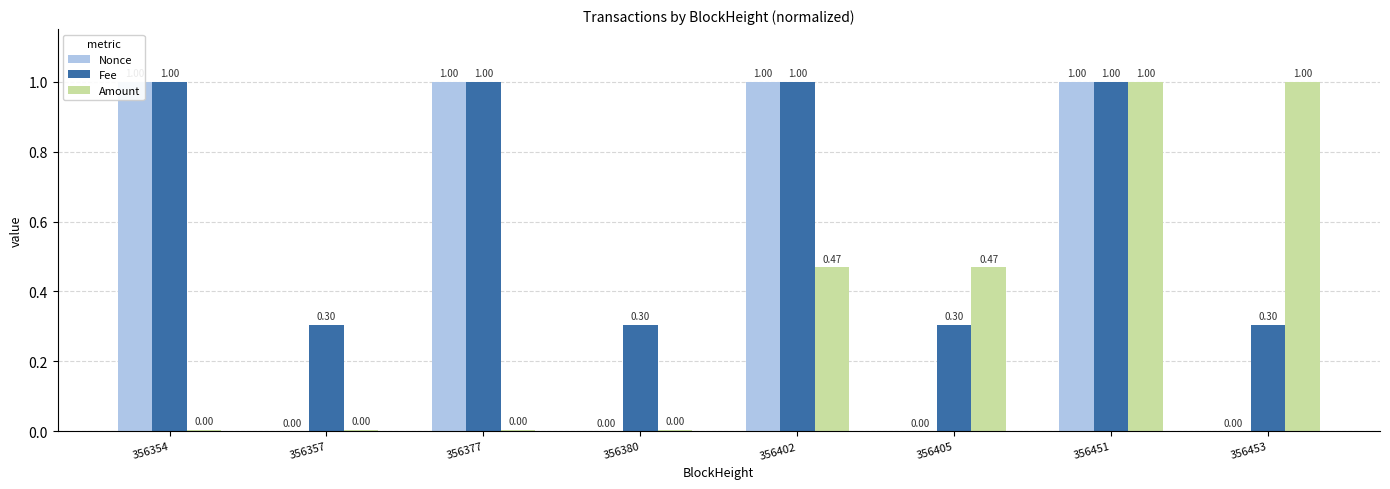

Which series has the largest total across all categories?

Fee